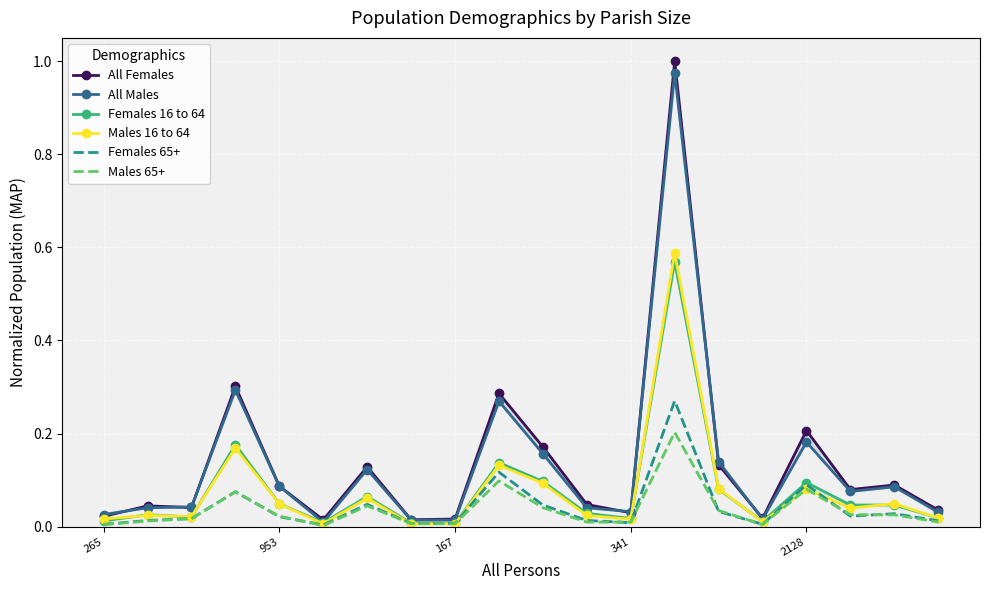

In Females 16 to 64, how many points are higher than both neighbors (excluding endpoints)?

6